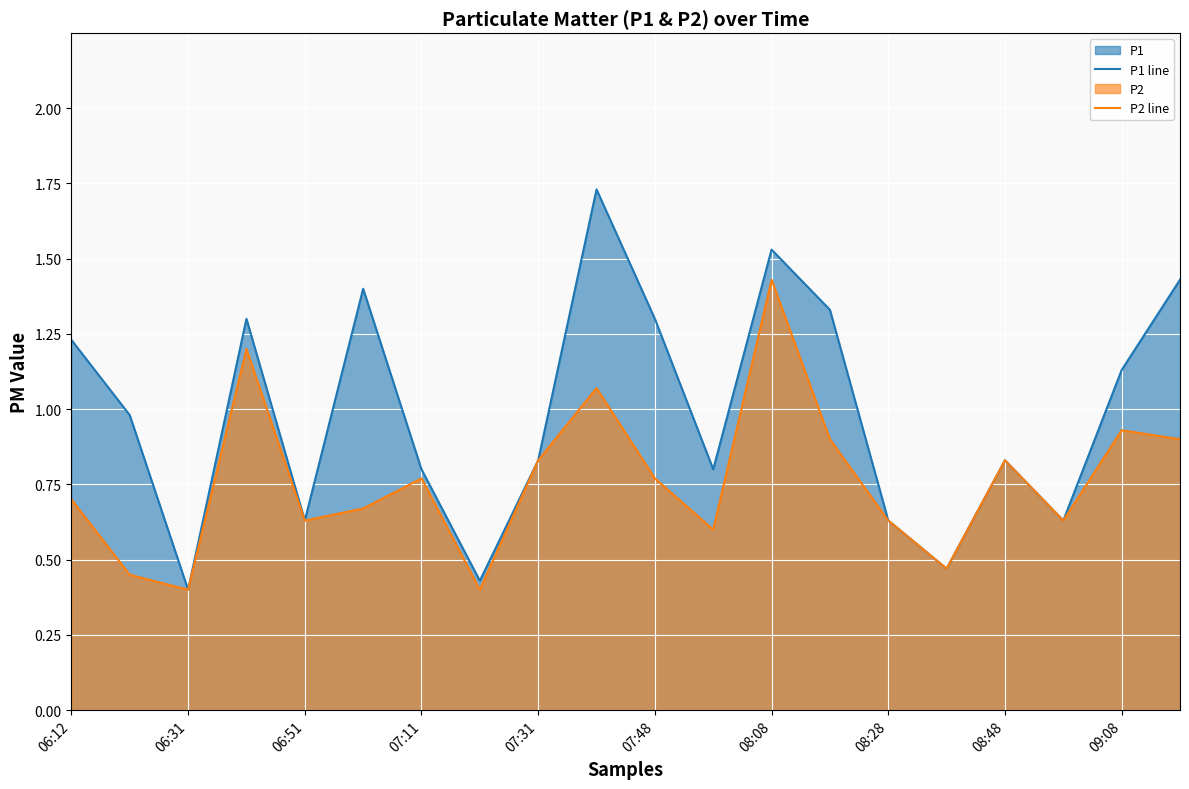

Which category has the highest value in the P2 line series?

08:08